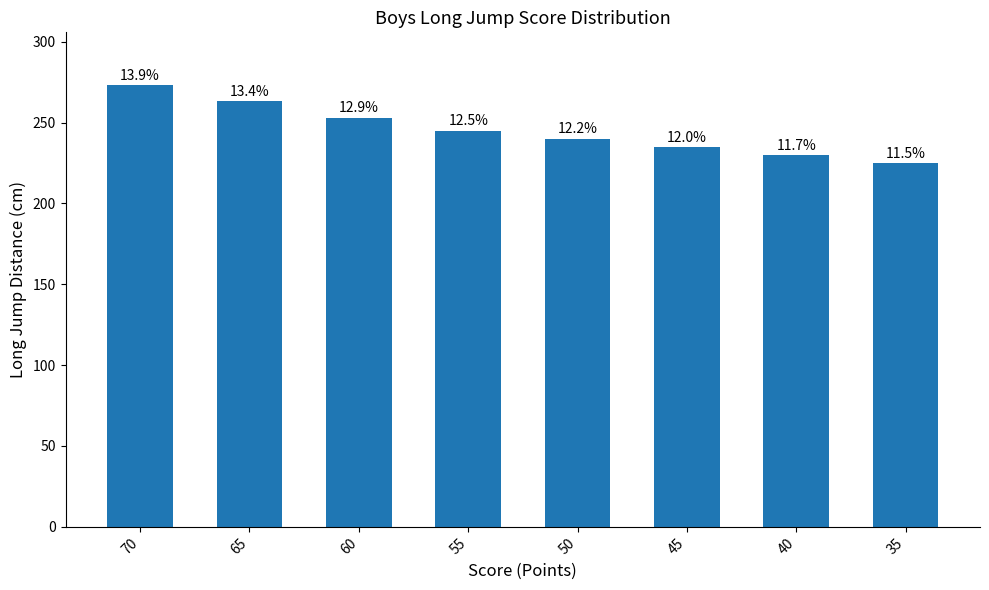

Reading left to right, extract all data points from this chart.

273	263	253	245	240	235	230	225